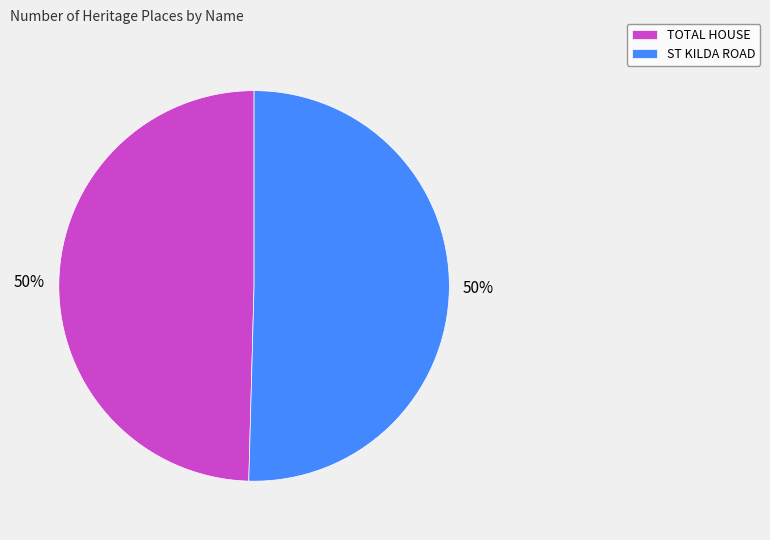

The ST KILDA ROAD slice represents 50% of the pie. True or false?

True